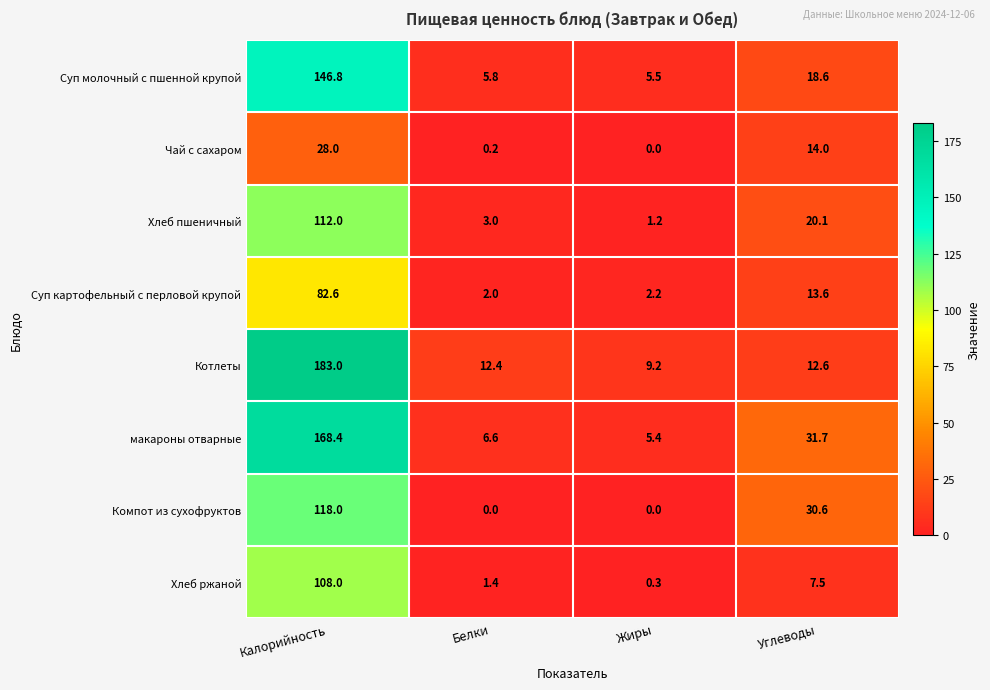

Which category has the highest value in the Компот из сухофруктов series?

Калорийность